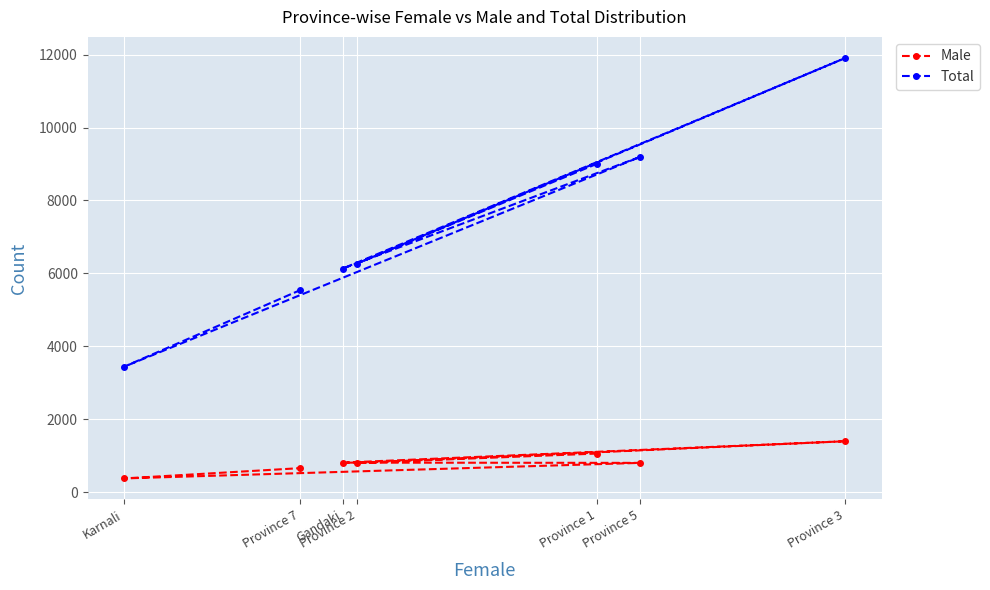

At which label does Total first exceed 6270?

Province 1